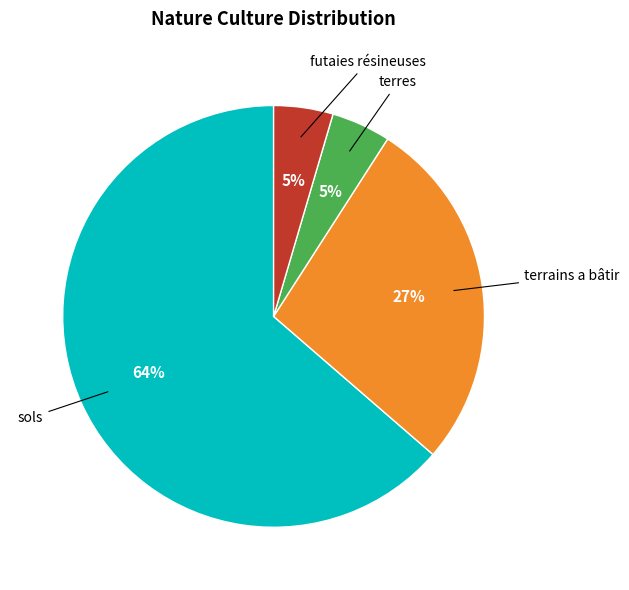

To the nearest percent, what percentage of the pie is futaies résineuses?

5%